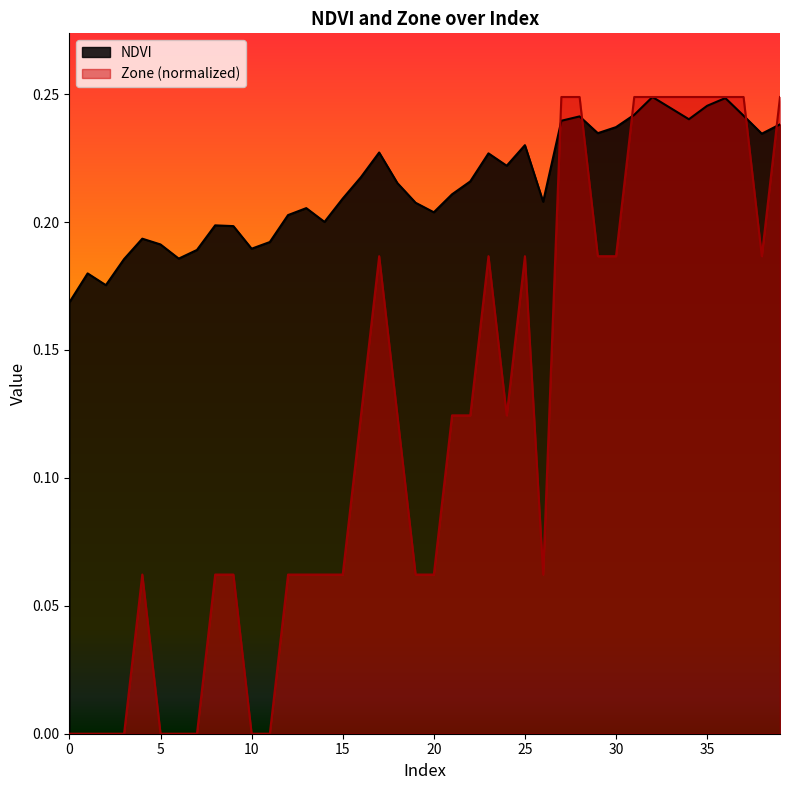

Which series has the largest range (max minus min)?

Zone (normalized)